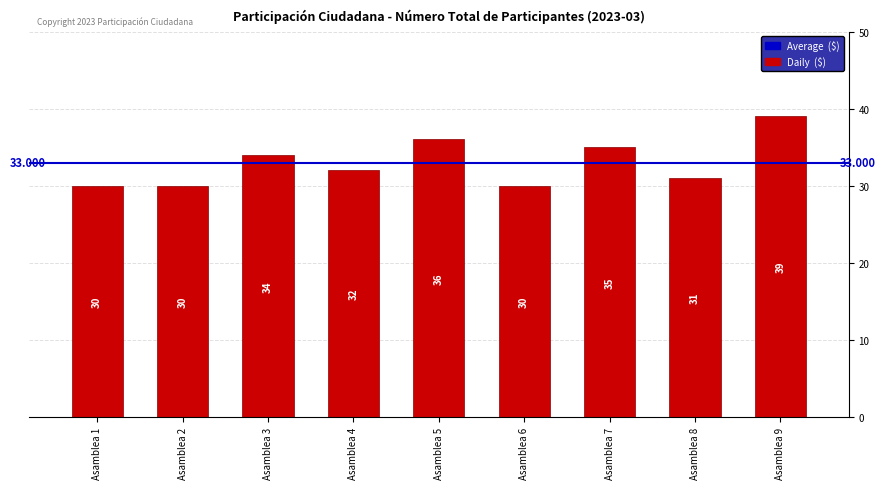

How many distinct data groups are displayed?

1